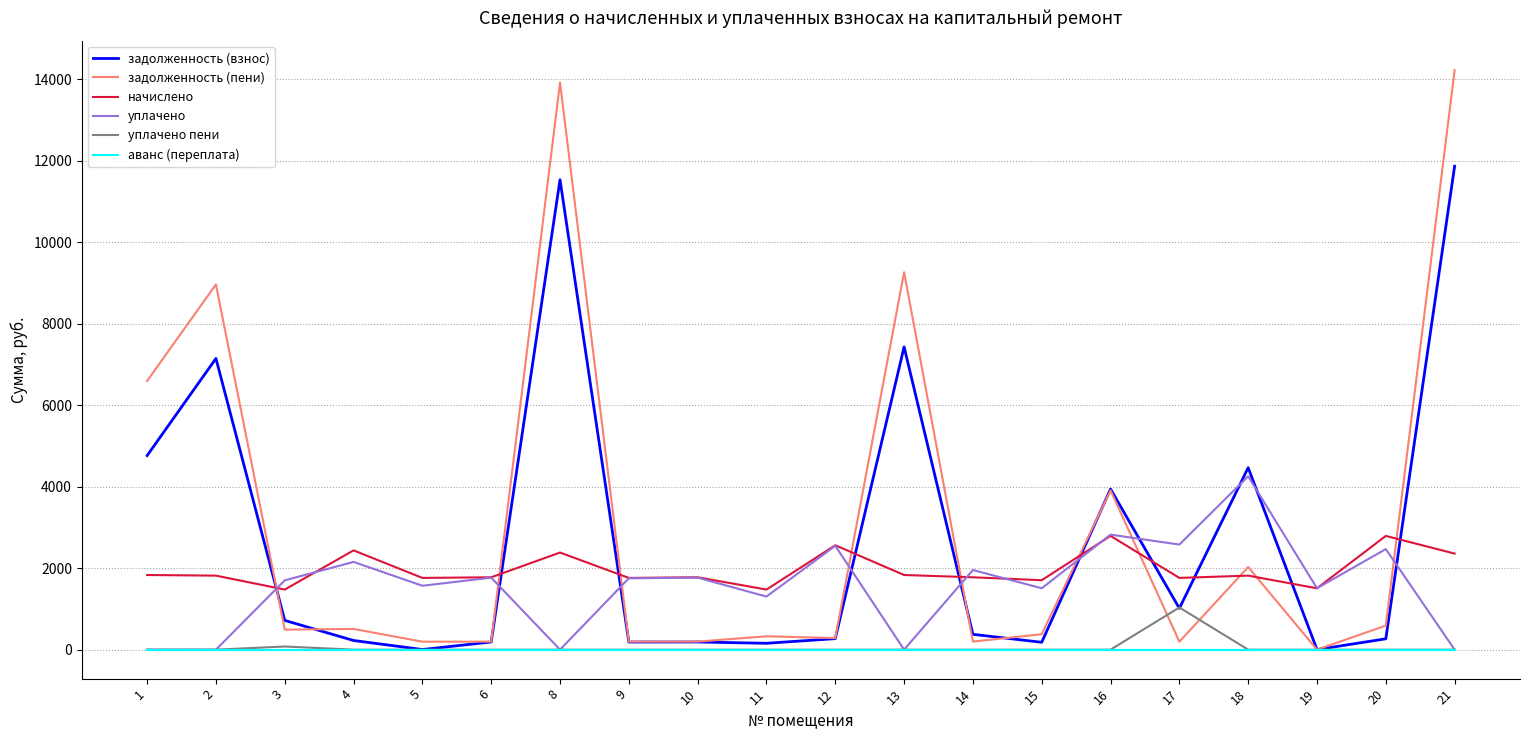

Rank the series by their maximum value, from lowest to highest.

аванс (переплата), уплачено пени, начислено, уплачено, задолженность (взнос), задолженность (пени)